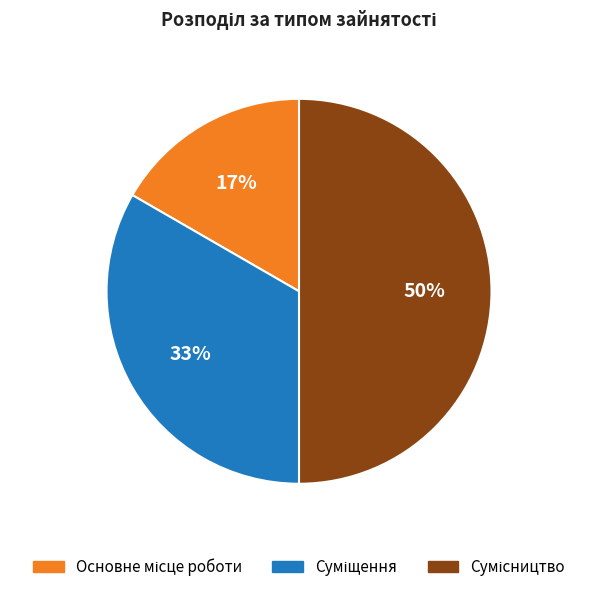

To the nearest percent, what is the average slice percentage?

33%